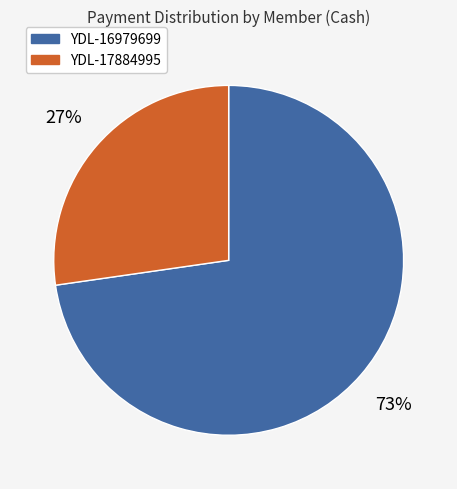

Does any single category account for the majority?

Yes